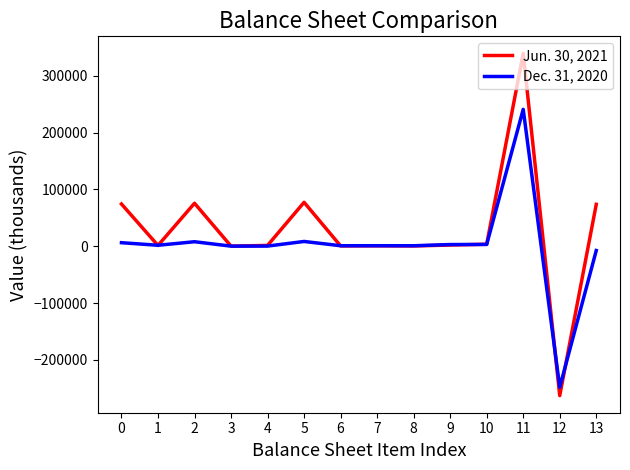

What is the sum of the Jun. 30, 2021 values at 1 and 5?

78596